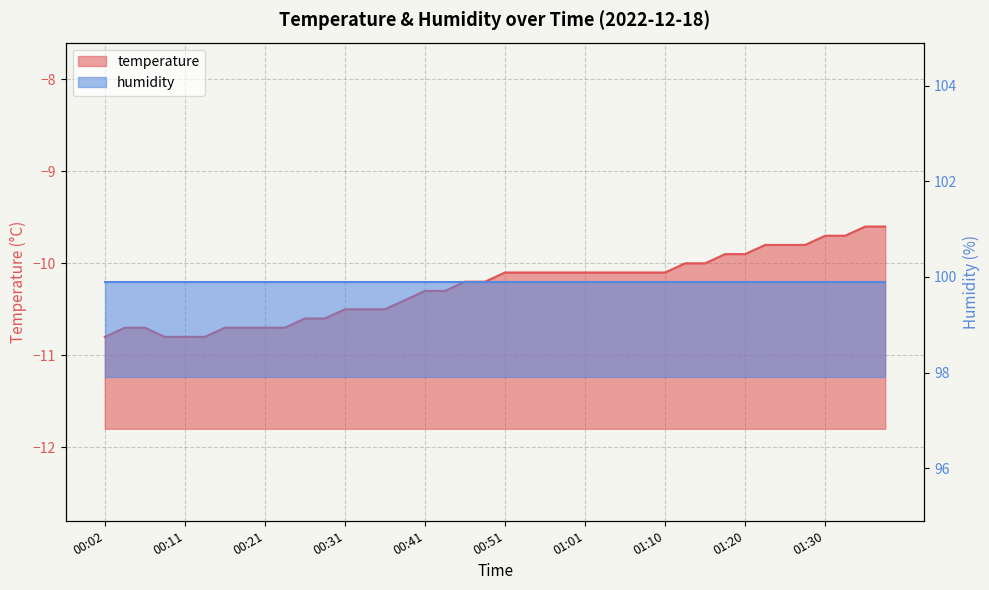

What is the change in value from 00:11 to 01:05?

+0.7